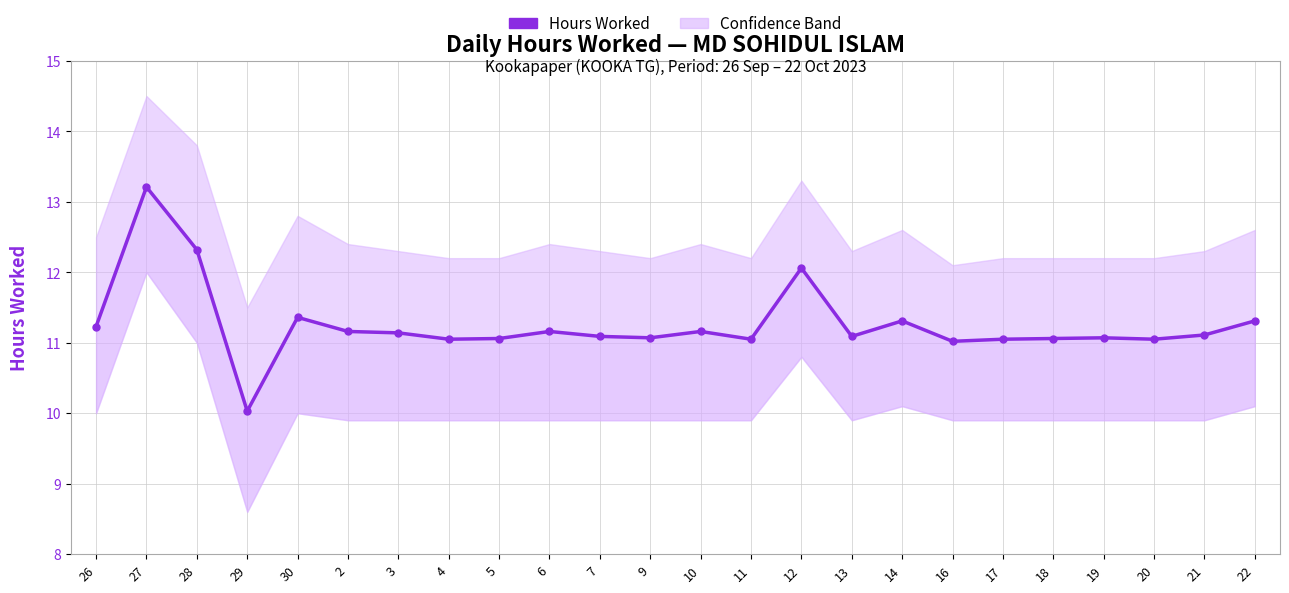

Is it true that the value at 19 is 11.1?

True